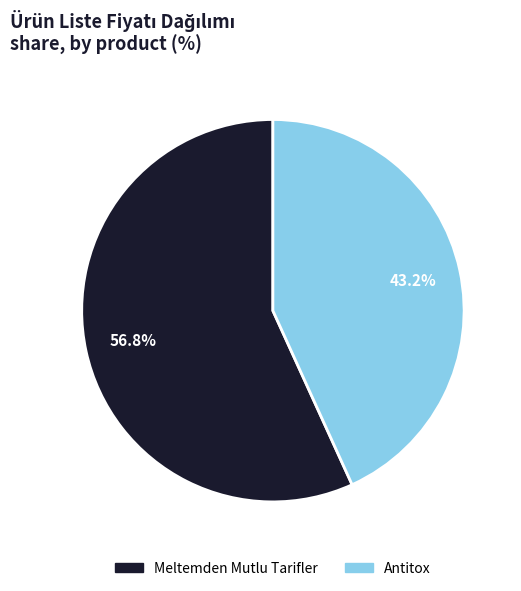

Approximately how many times larger is the value at Antitox compared to Meltemden Mutlu Tarifler?

0.8